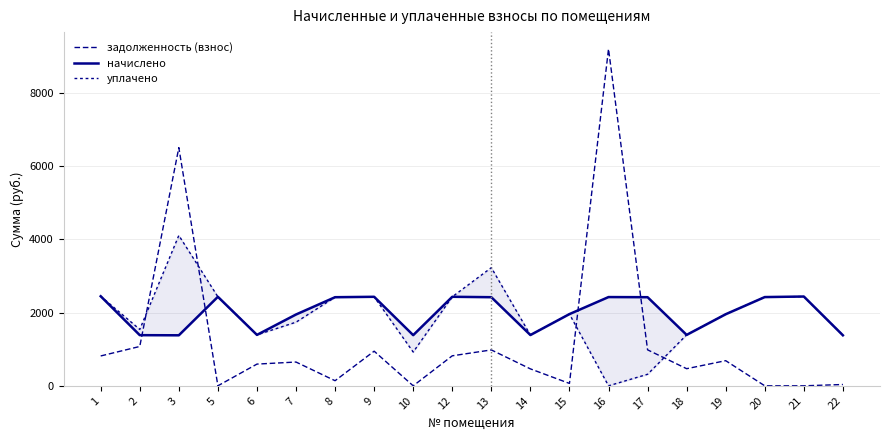

What is the average value of the задолженность (взнос) series?

1220.4